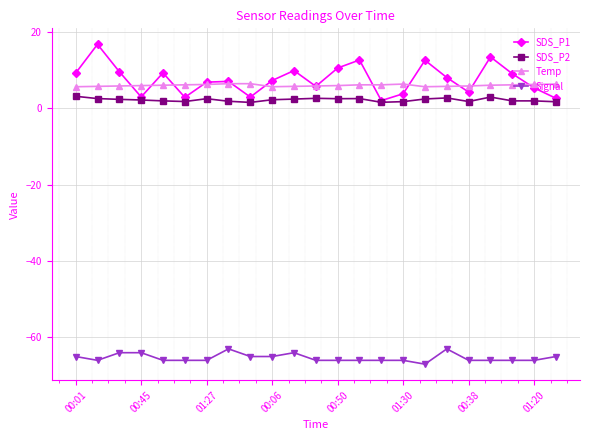

What is the highest value of the Temp series?

6.4